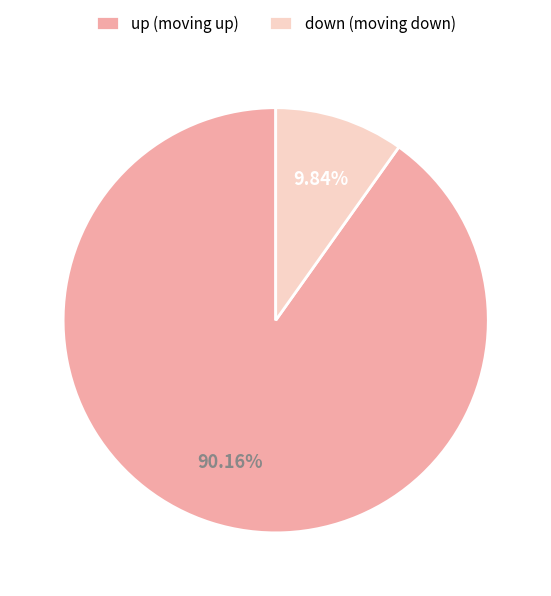

Combined, do up and down account for over 50%?

Yes